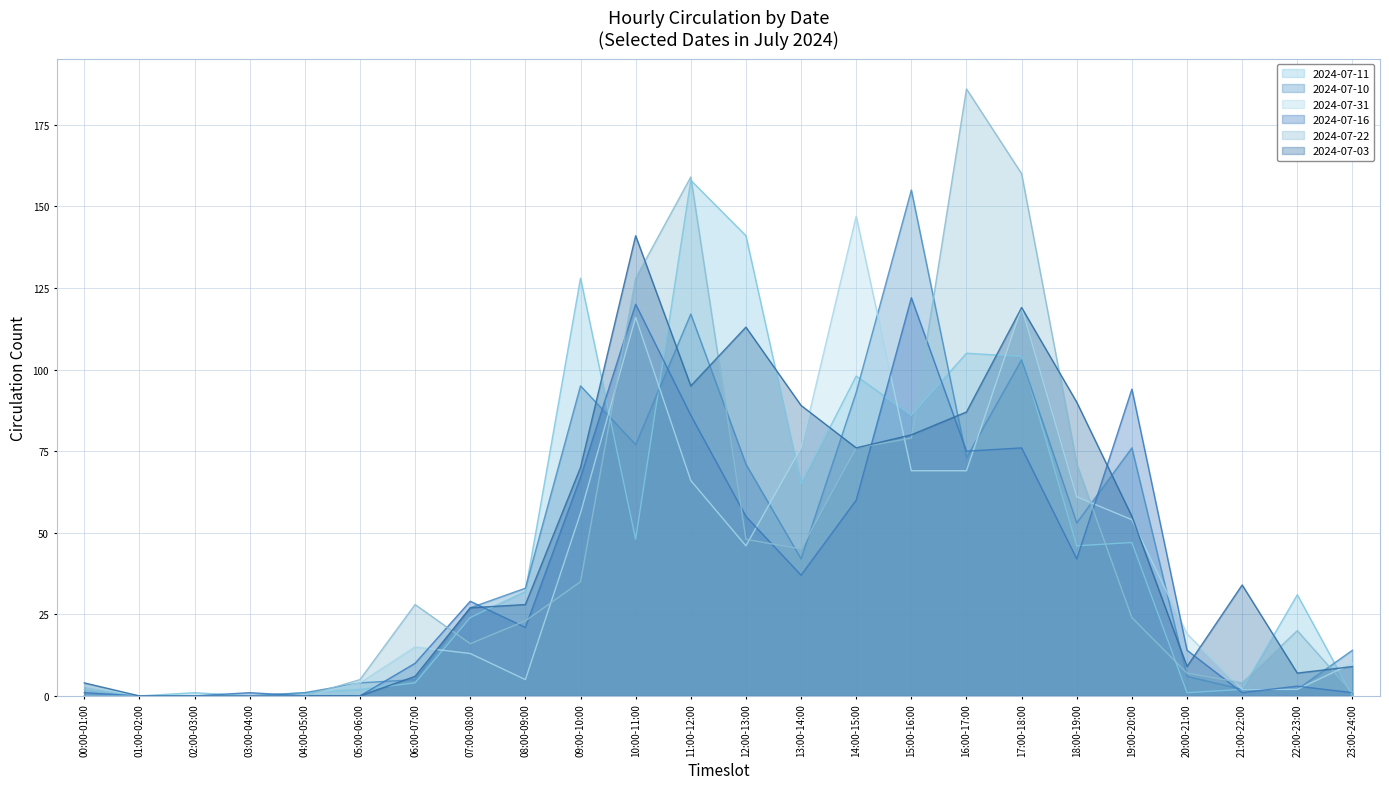

What is the value of the 2024-07-10 point at the 17th from the left?

73